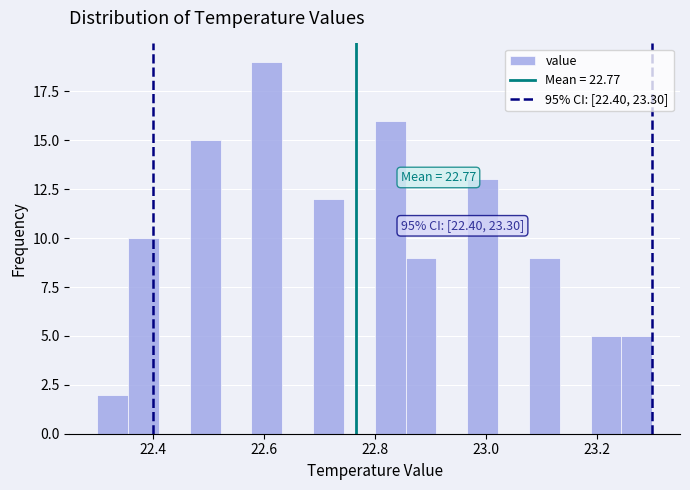

Read against the x-axis, roughly where is the centre of the tallest bar?

22.60